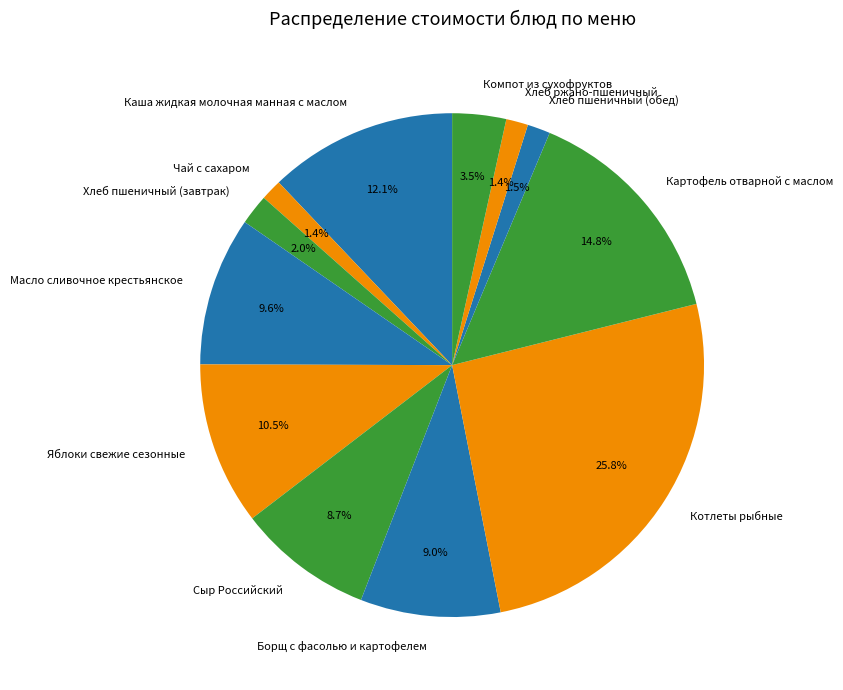

To the nearest percent, what is the average slice percentage?

8%